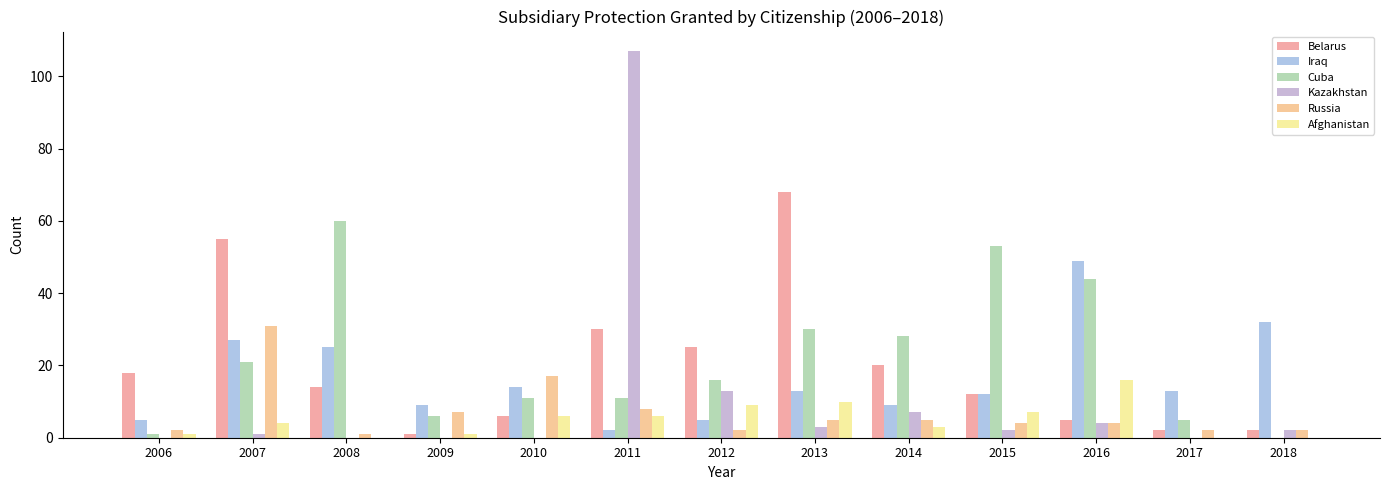

How many categories are shown in the chart?

13